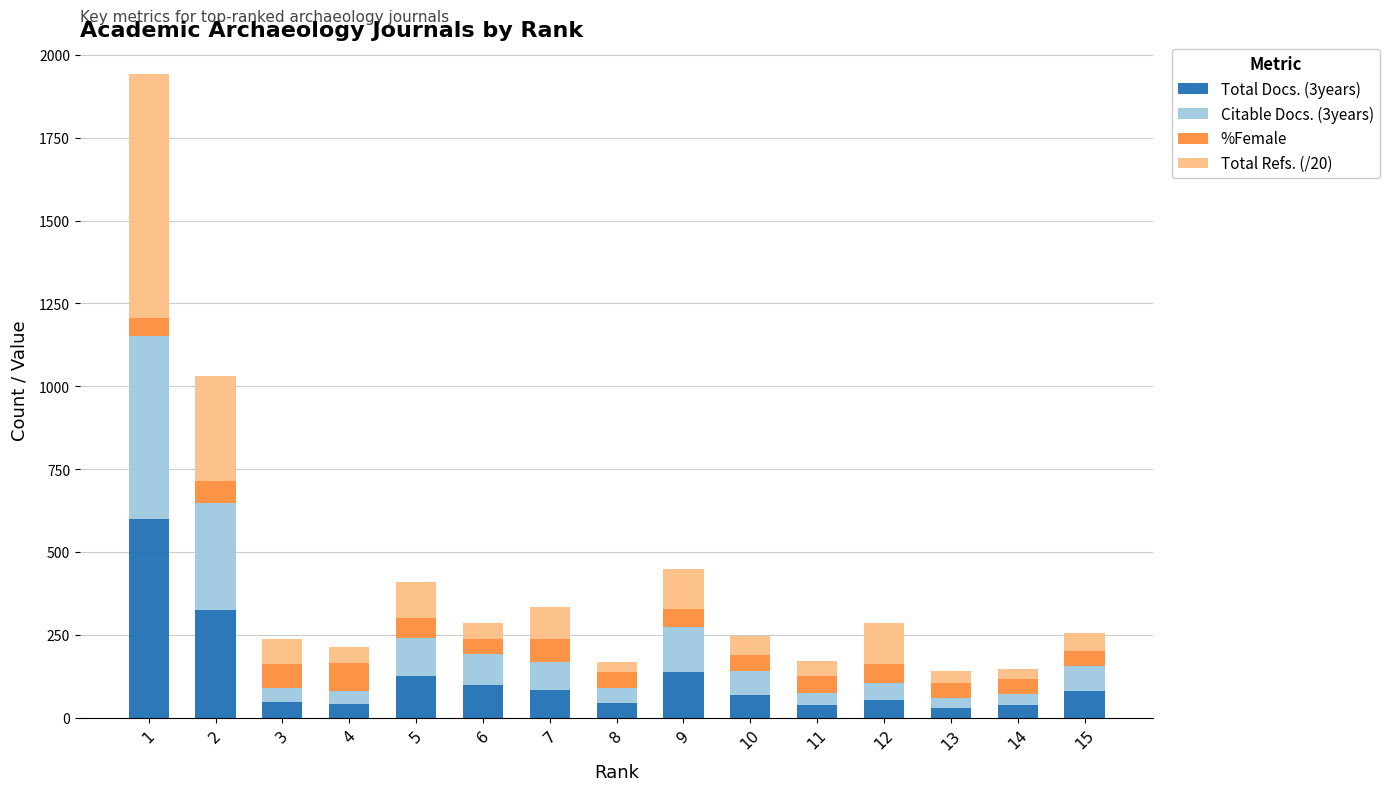

What is the average value of the Total Docs. (3years) series?

121